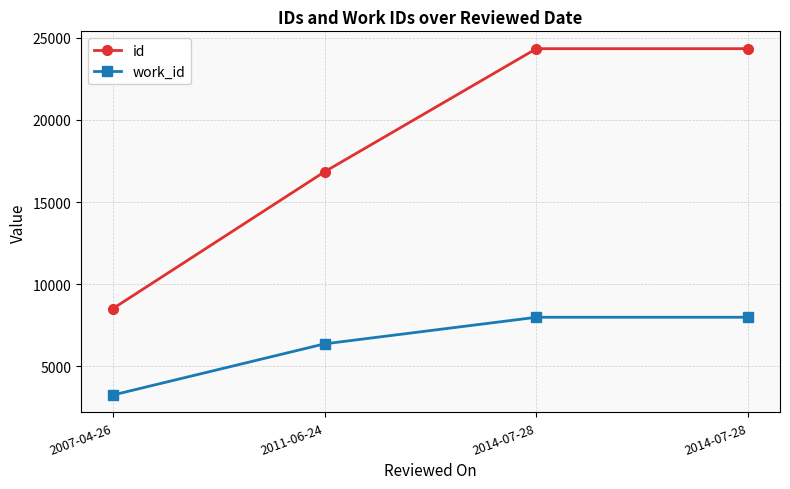

How many data points in id are less than 24330?

2